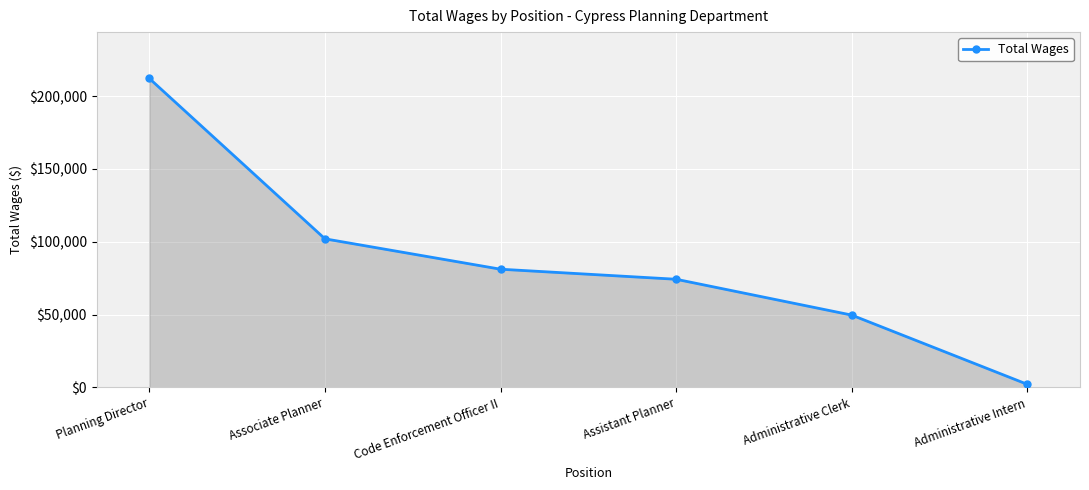

What is the label of the 3rd point from the left?

Code Enforcement Officer II